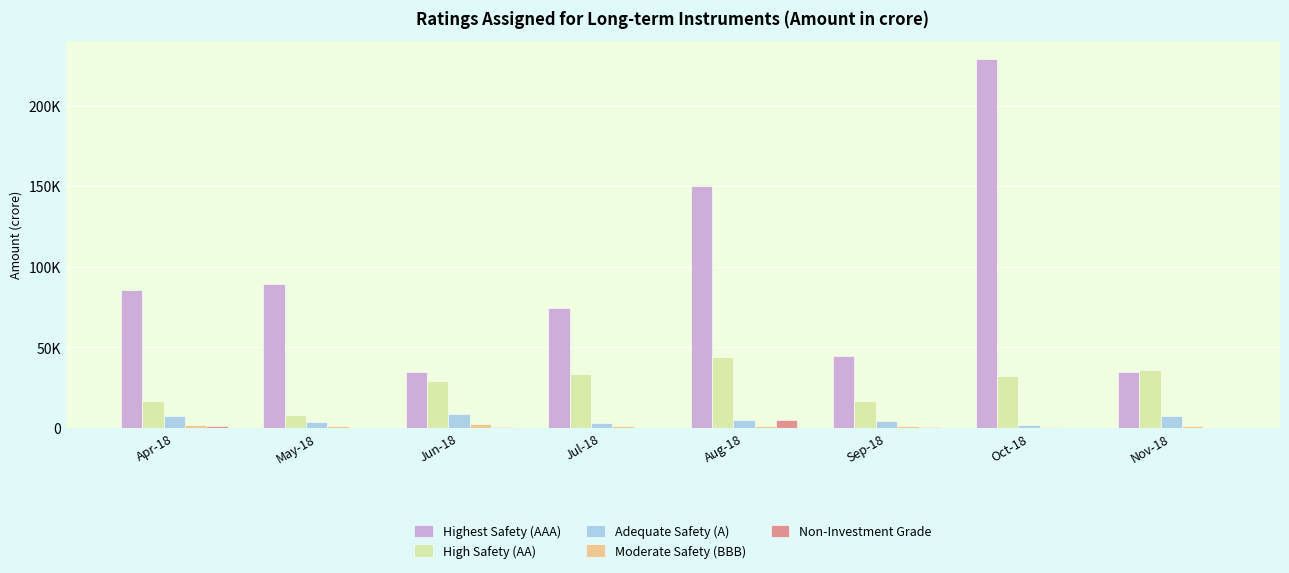

What is the difference between the highest and lowest values at Oct-18?

228930.0